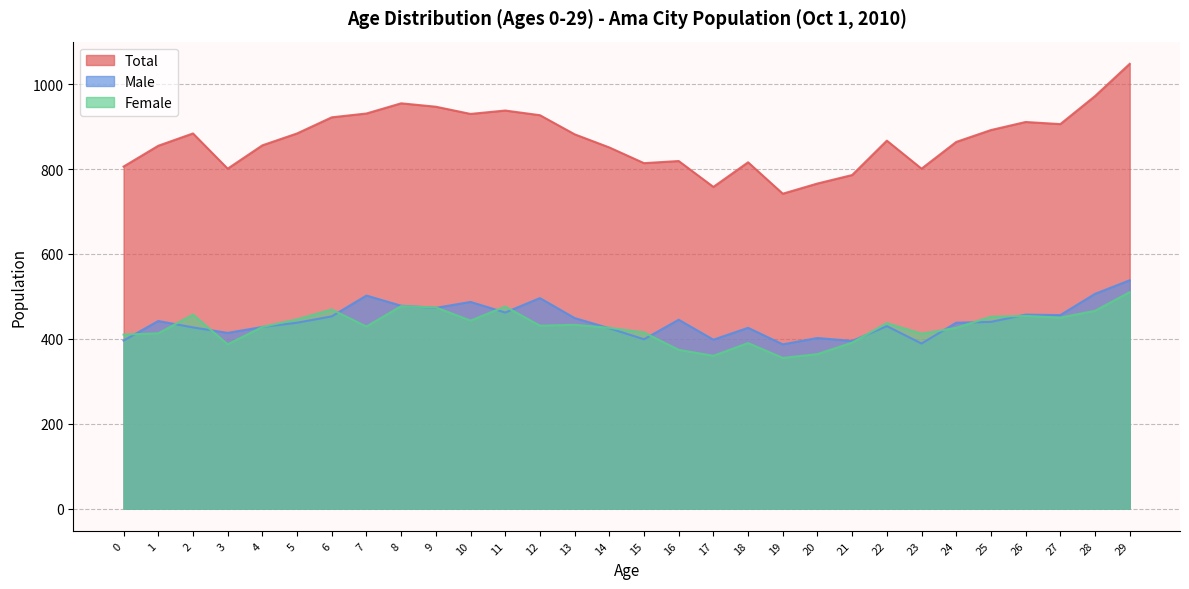

What is the value of the Total point at the 21st from the left?

766